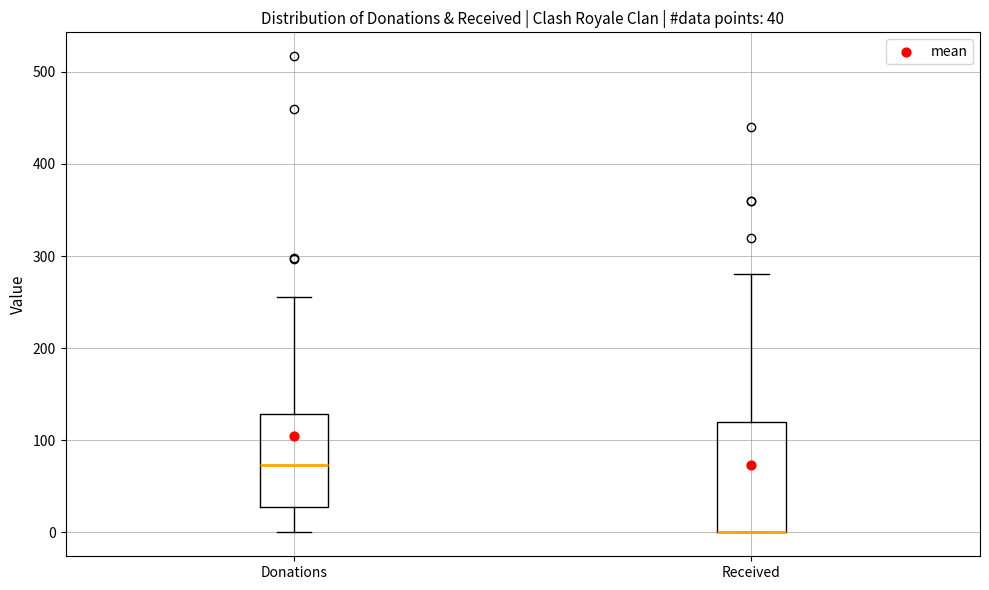

Comparing the boxes themselves (not the whiskers), which one is the tallest?

Received